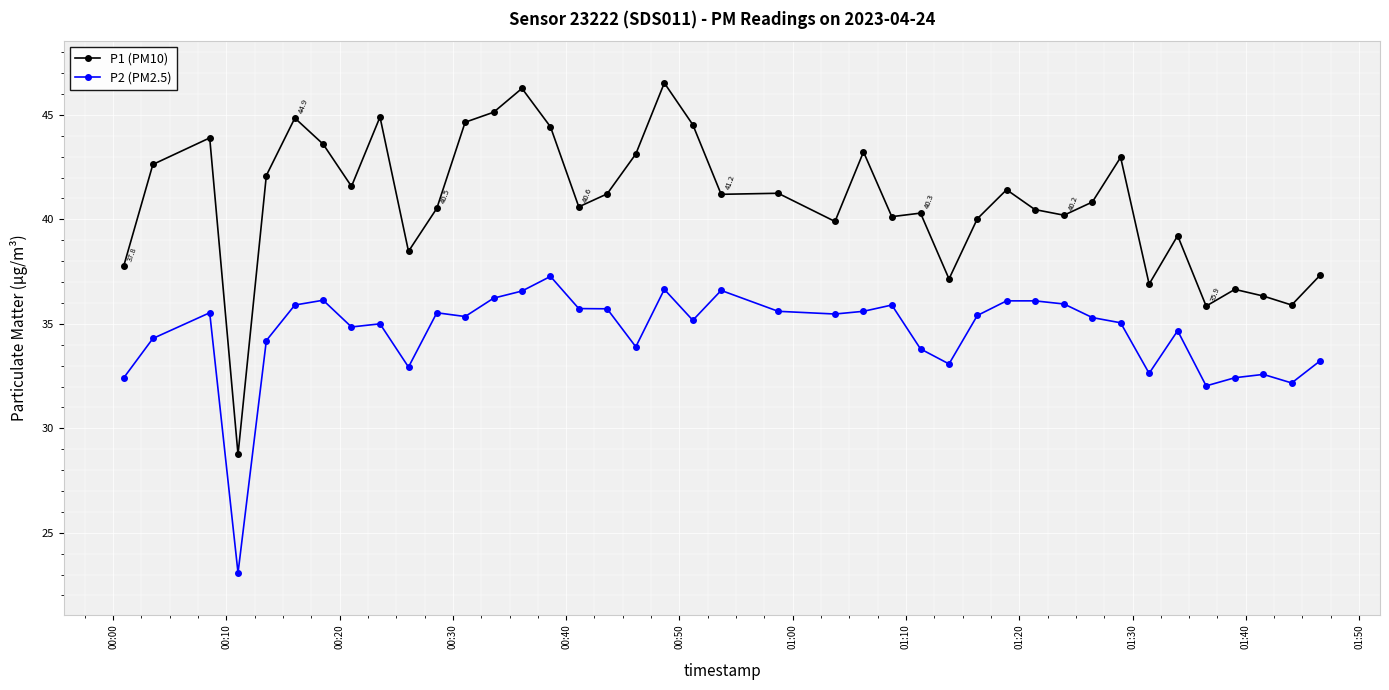

True or false: P1 (PM10) has more than 2 interior local peaks.

True